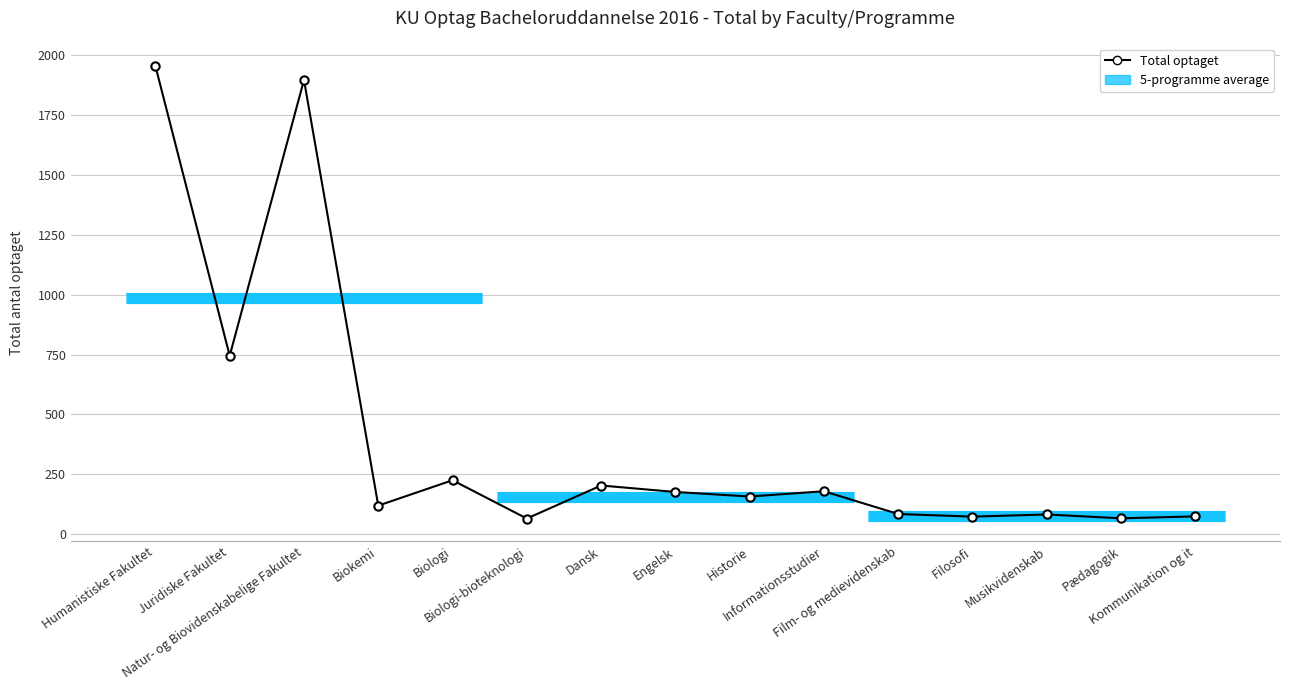

At which category does the chart reach its peak across all series?

Humanistiske Fakultet